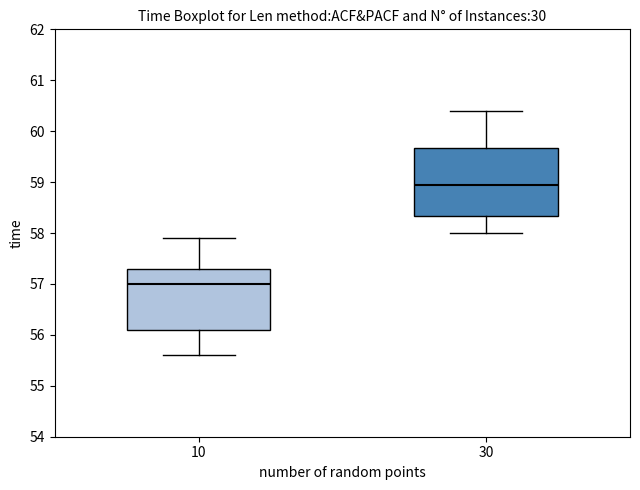

Which box is the tallest, from its lower edge to its upper edge?

30